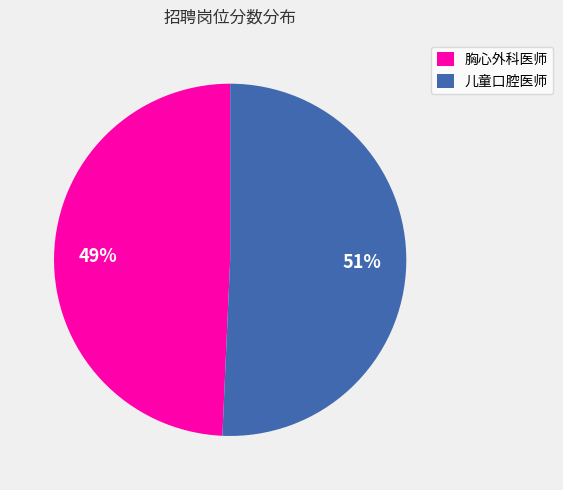

To the nearest percent, what is the average slice percentage?

50%